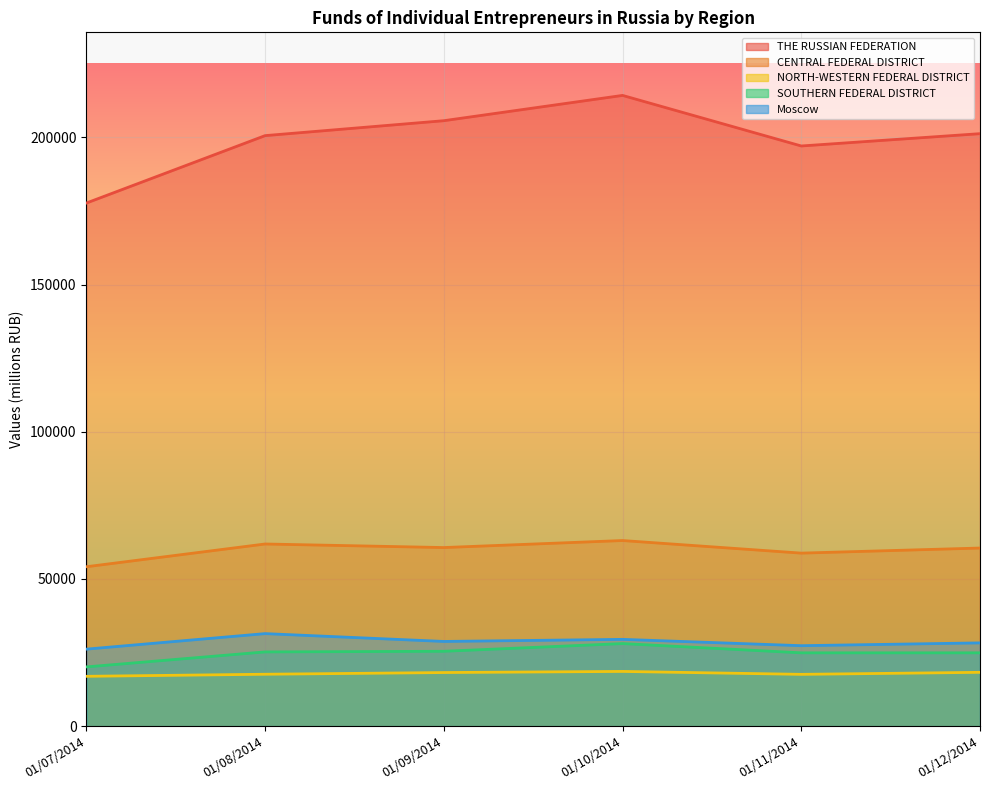

What is the difference between the maximum and minimum values in the Moscow series?

5275